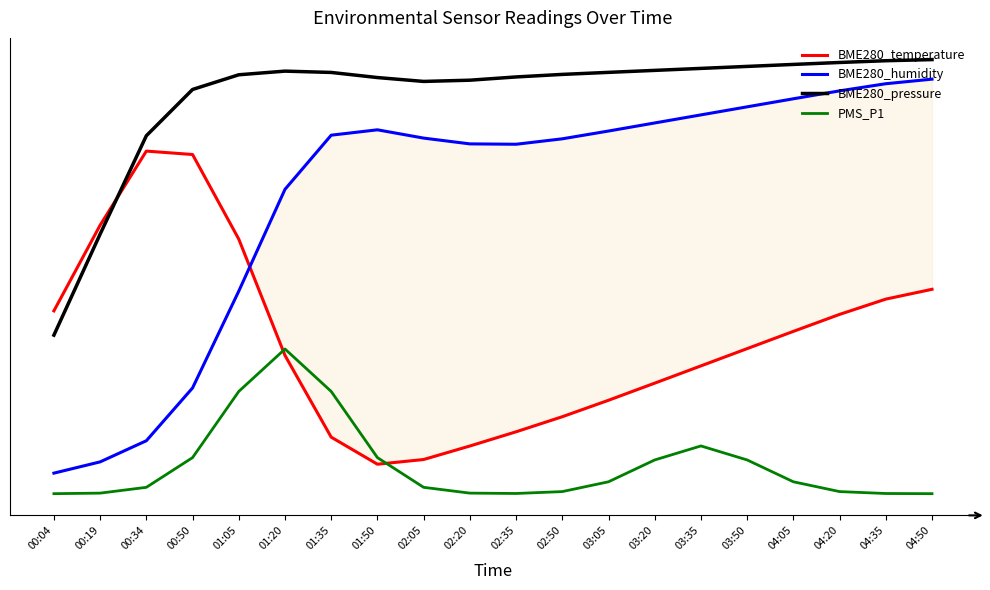

List the series in order of their peak value, lowest first.

PMS_P1, BME280_temperature, BME280_humidity, BME280_pressure